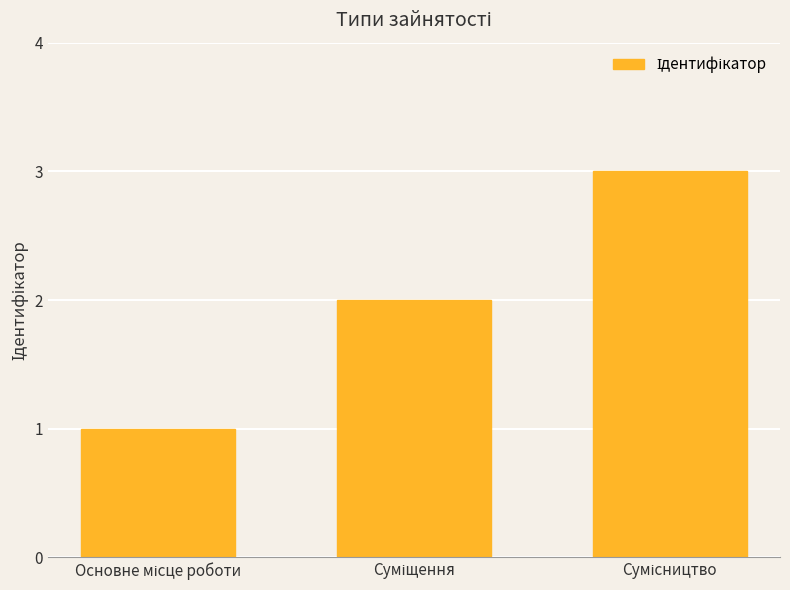

Reading left to right, list all the values displayed in this chart.

1	2	3